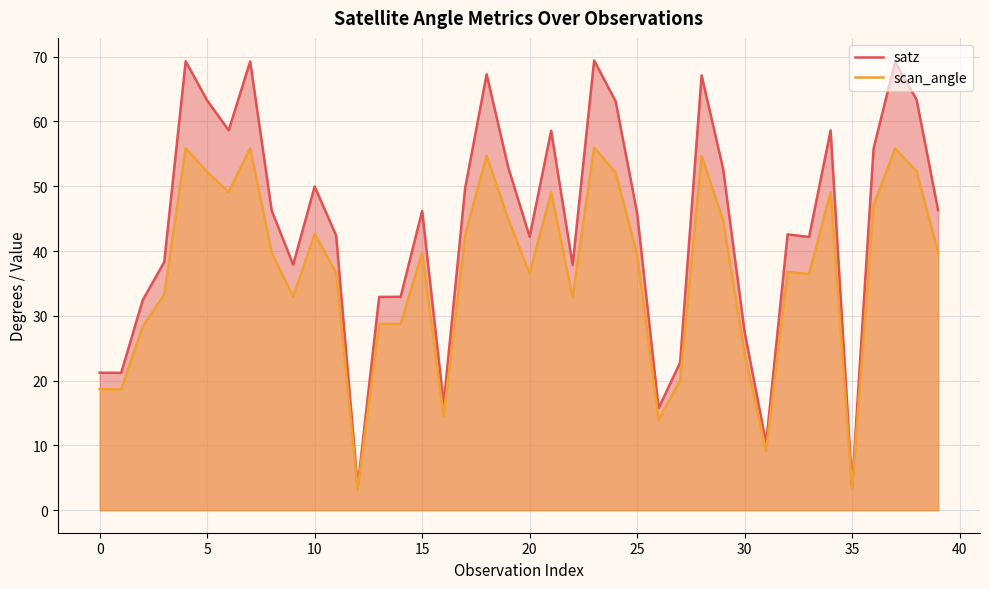

At how many categories does at least one series exceed 21?

35